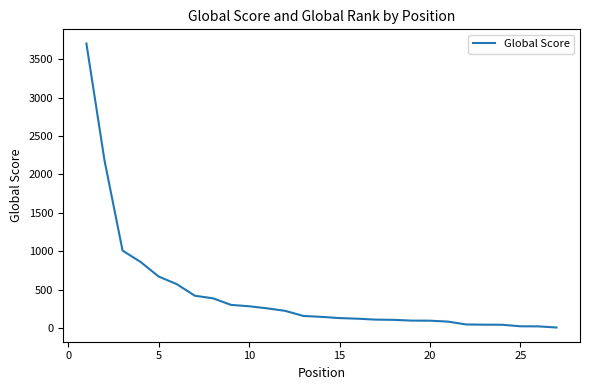

What is the greatest value displayed?

3707